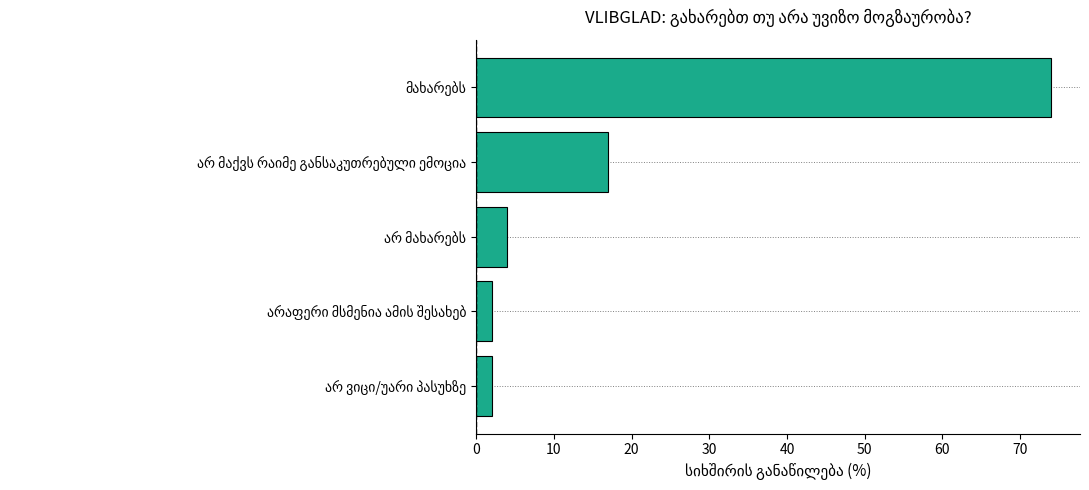

What is the maximum value shown in the chart?

74